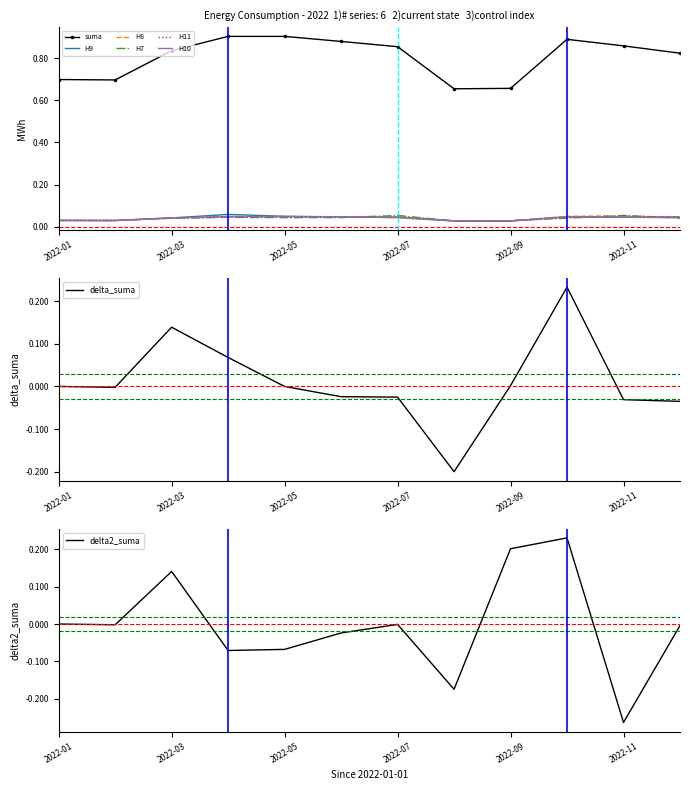

True or false: H8 and H9 intersect in this chart.

True